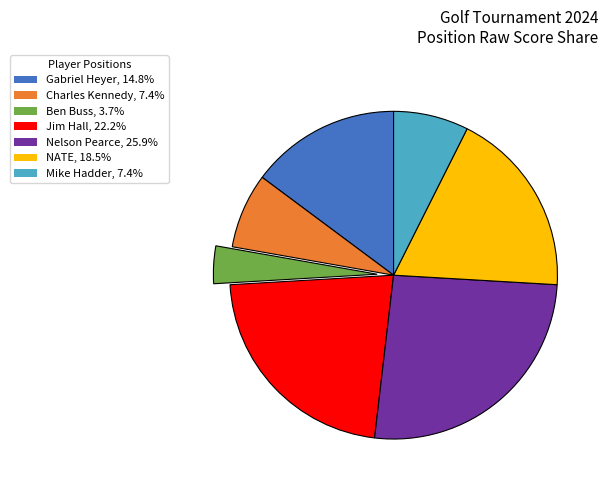

Which category has the smallest portion of the pie?

Ben Buss